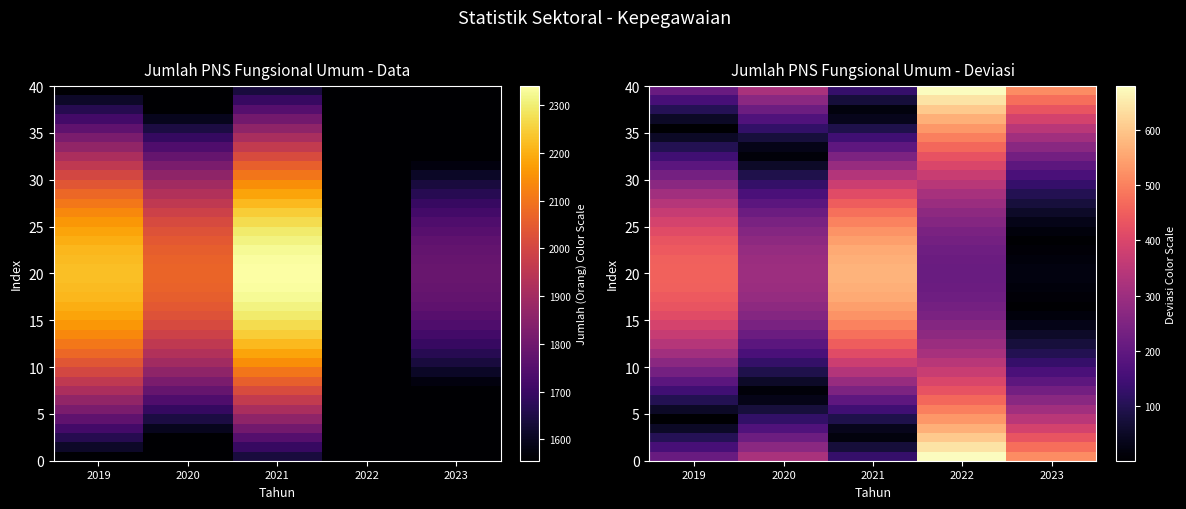

What is the total value across all series at 2022?

15609.7